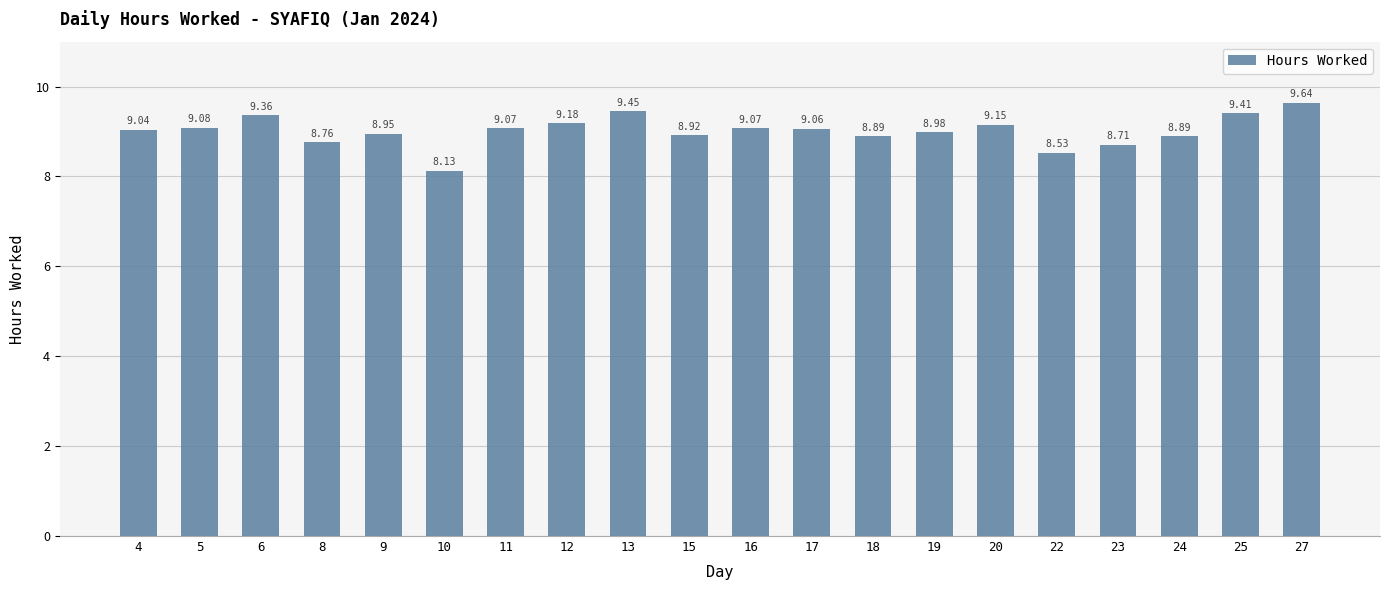

What is the difference between the second highest and second lowest values?

0.9